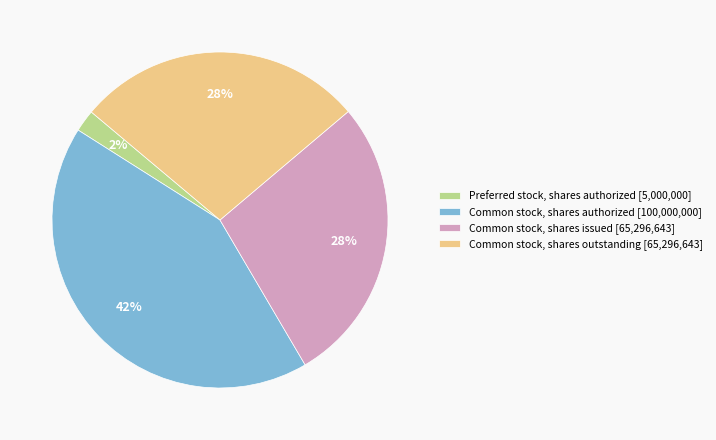

Count the number of slices in the pie.

4